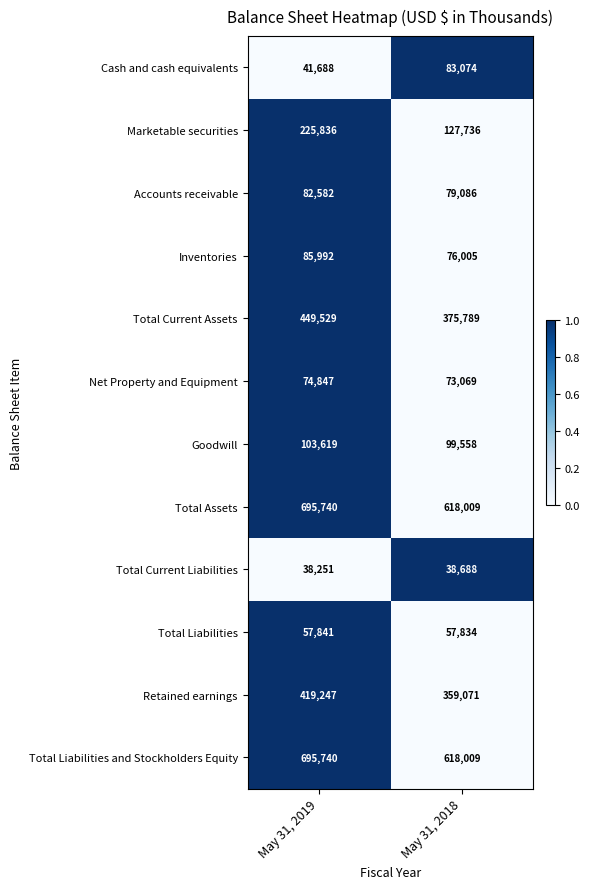

Reading right to left, transcribe all the data shown in this chart.

Cash and cash equivalents: May 31, 2018=83074	May 31, 2019=41688
Marketable securities: May 31, 2018=127736	May 31, 2019=225836
Accounts receivable: May 31, 2018=79086	May 31, 2019=82582
Inventories: May 31, 2018=76005	May 31, 2019=85992
Total Current Assets: May 31, 2018=375789	May 31, 2019=449529
Net Property and Equipment: May 31, 2018=73069	May 31, 2019=74847
Goodwill: May 31, 2018=99558	May 31, 2019=103619
Total Assets: May 31, 2018=618009	May 31, 2019=695740
Total Current Liabilities: May 31, 2018=38688	May 31, 2019=38251
Total Liabilities: May 31, 2018=57834	May 31, 2019=57841
Retained earnings: May 31, 2018=359071	May 31, 2019=419247
Total Liabilities and Stockholders Equity: May 31, 2018=618009	May 31, 2019=695740